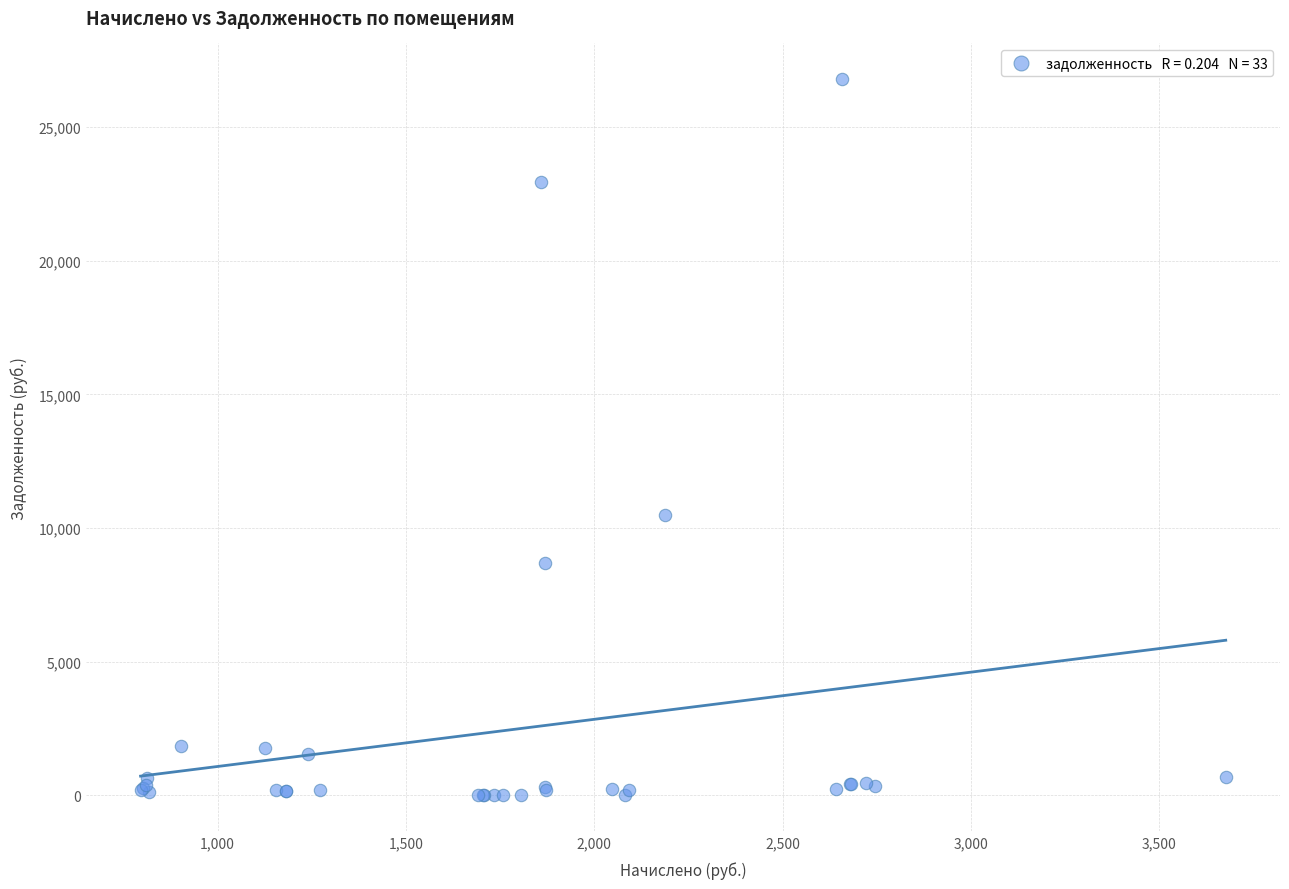

What Y value in the scatter plot is closest to 13392?

10471.9